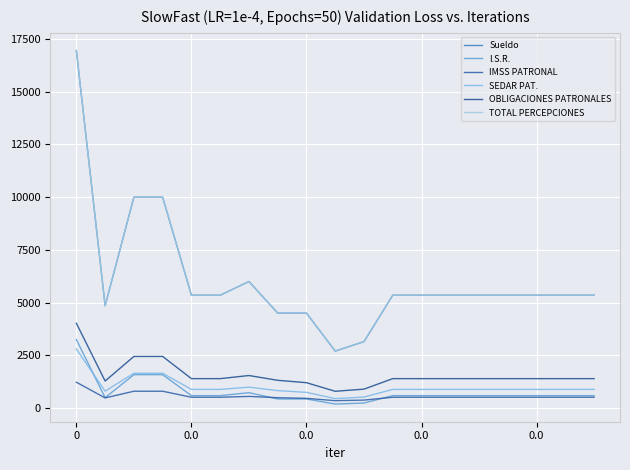

True or false: IMSS PATRONAL has more than 2 interior local peaks.

False